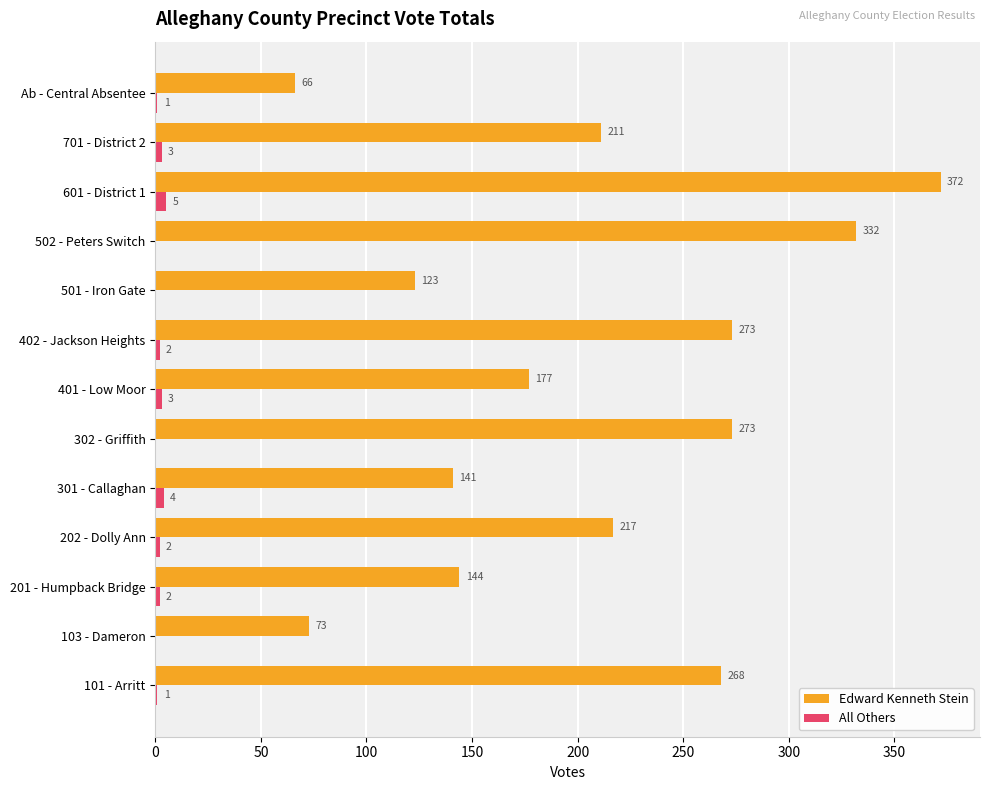

What is the sum of all All Others values?

23